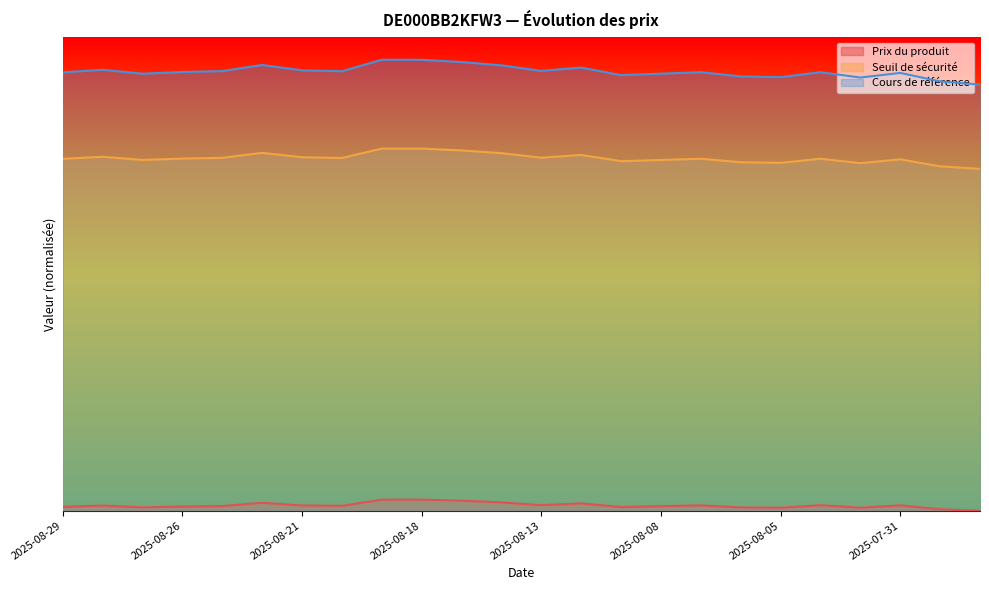

Does the chart have visible grid lines?

No